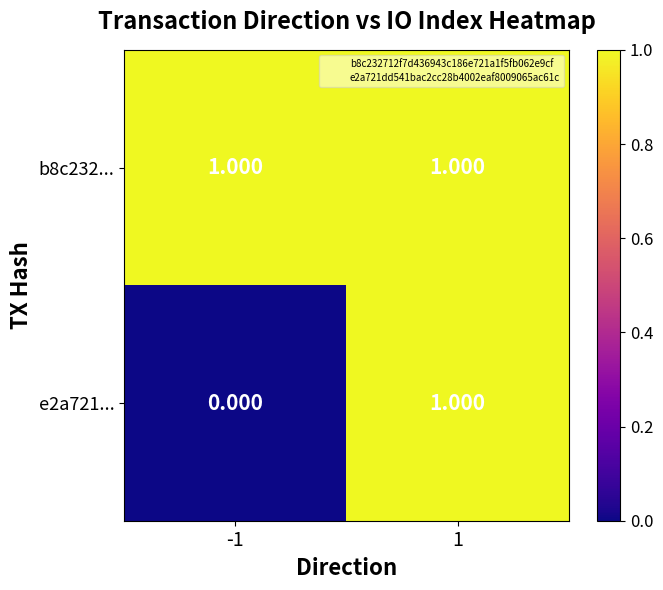

Is the value of e2a721... at -1 greater than the value of b8c232... at 1?

No